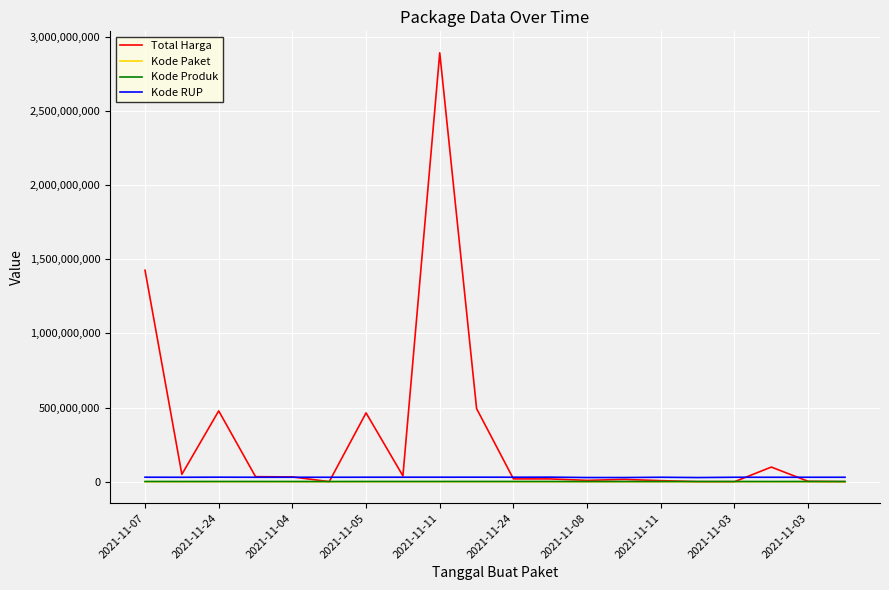

What is the sum of all Kode Paket values?

548774